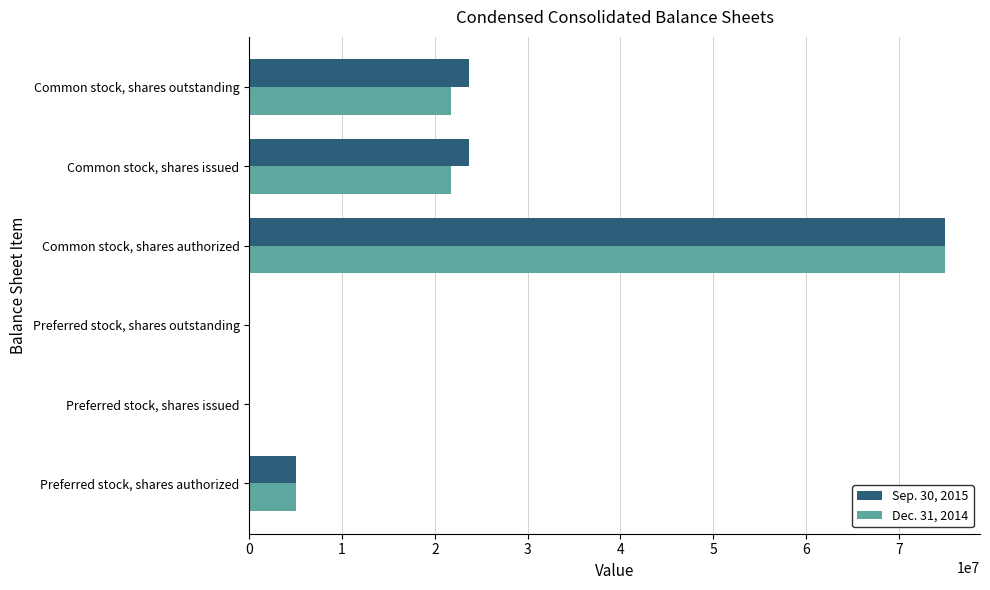

At which category does the chart reach its peak across all series?

Common stock, shares authorized